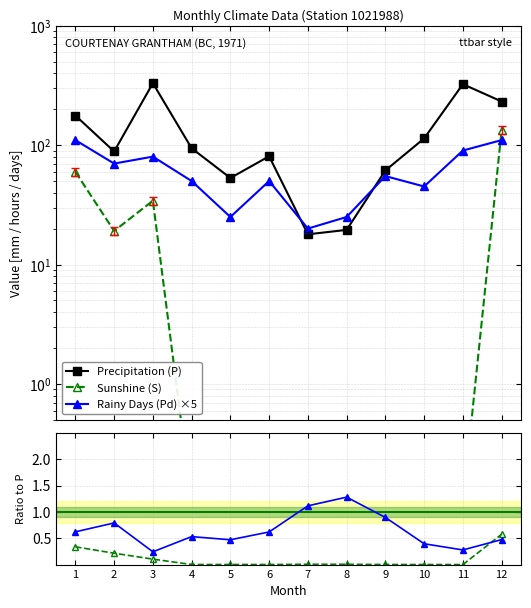

Is it true that Pd×5 / P equals 0.6 at 10?

False